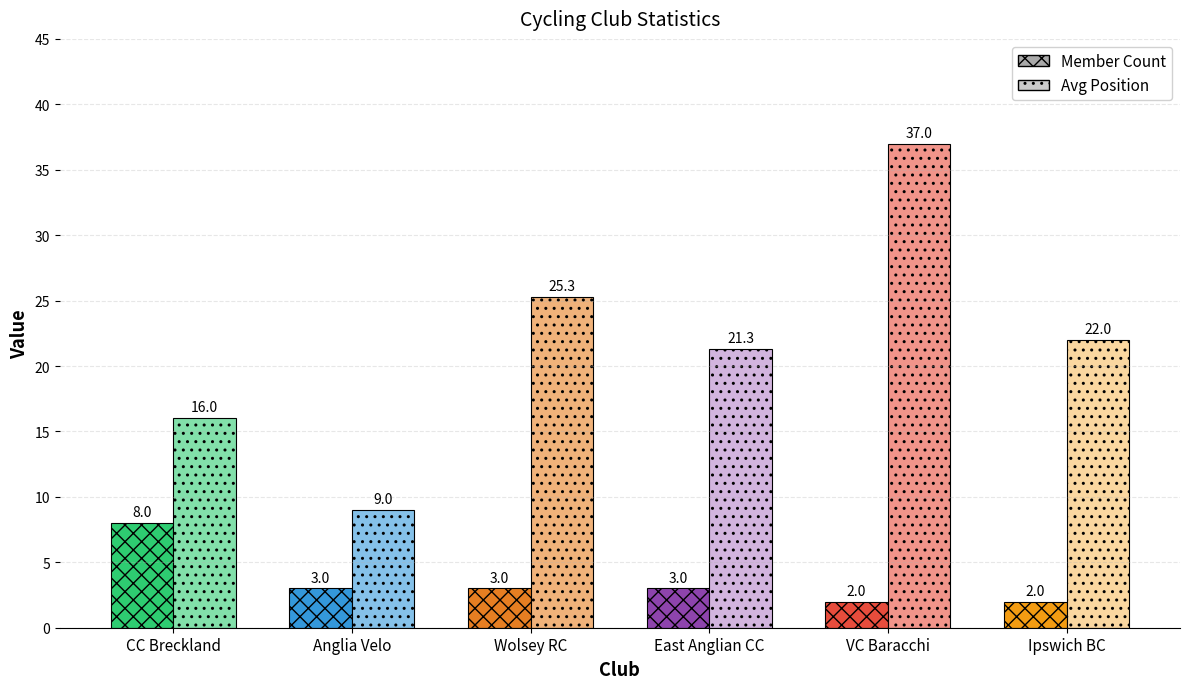

Reading left to right, list all the values displayed in this chart.

Member Count: CC Breckland=8.0	Anglia Velo=3.0	Wolsey RC=3.0	East Anglian CC=3.0	VC Baracchi=2.0	Ipswich BC=2.0
Avg Position: CC Breckland=16.0	Anglia Velo=9.0	Wolsey RC=25.3	East Anglian CC=21.3	VC Baracchi=37.0	Ipswich BC=22.0